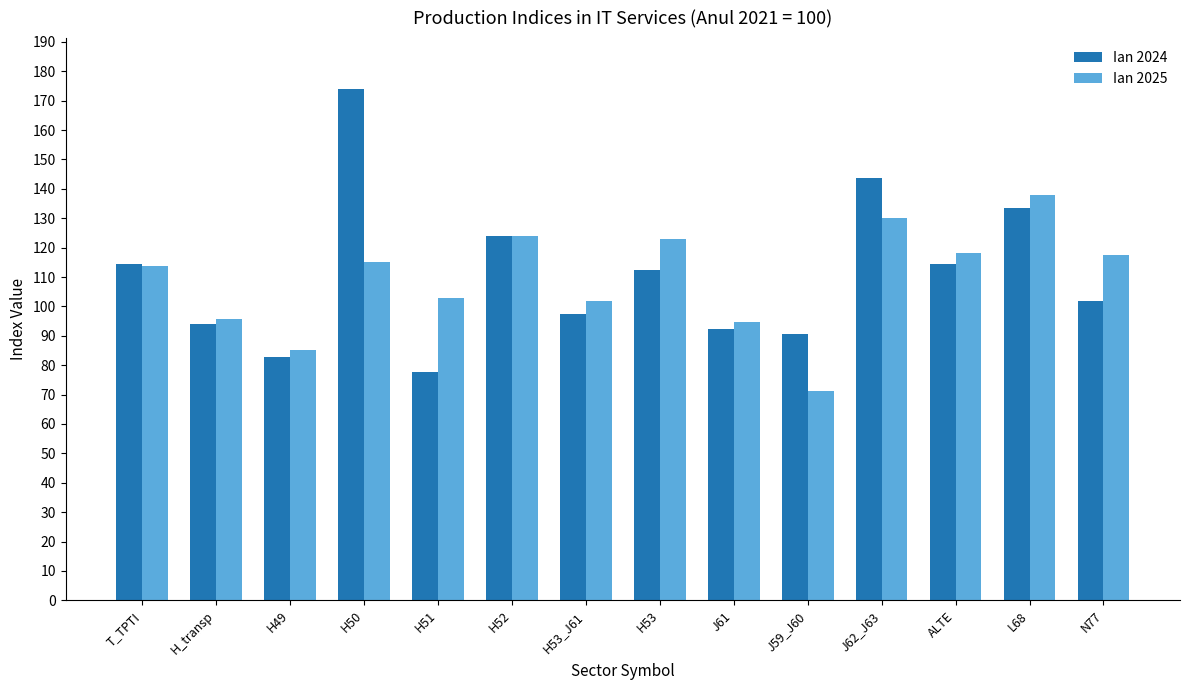

What is the label of the 3rd bar from the left?

H49